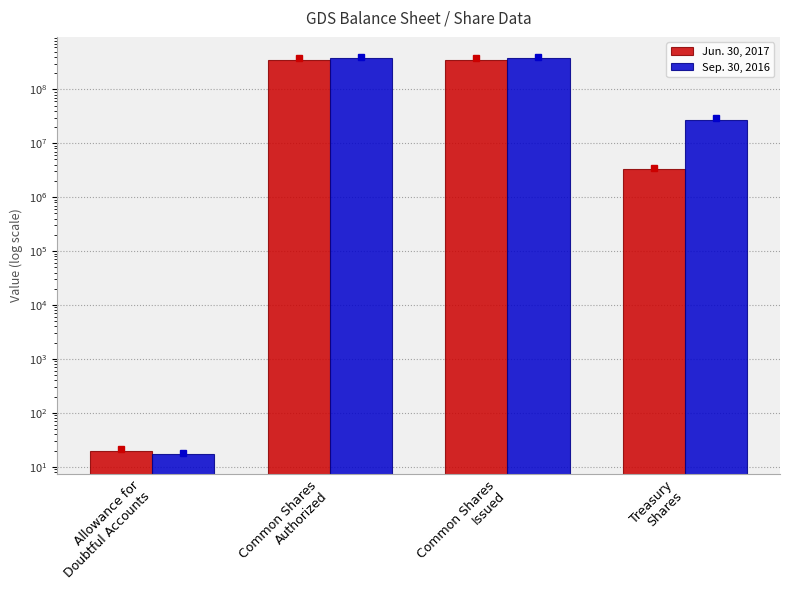

What is the difference between the highest and lowest values at Treasury
Shares?

24173498